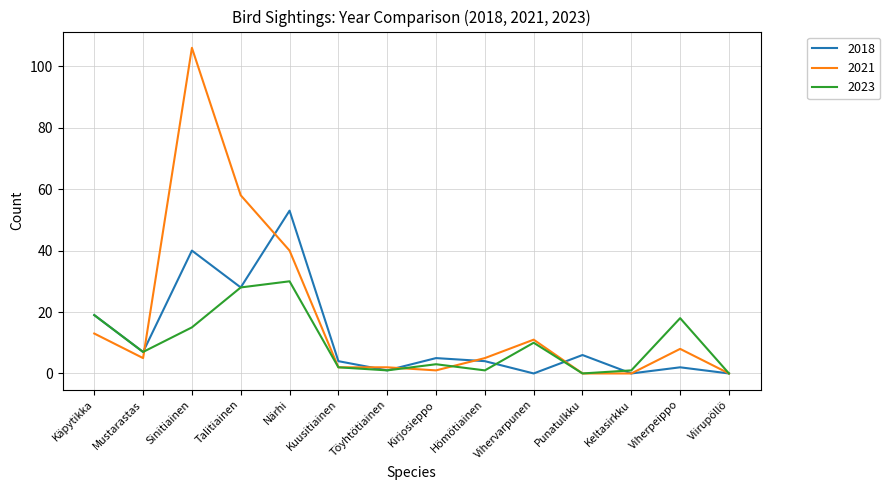

Which category has the highest value in the 2023 series?

Närhi